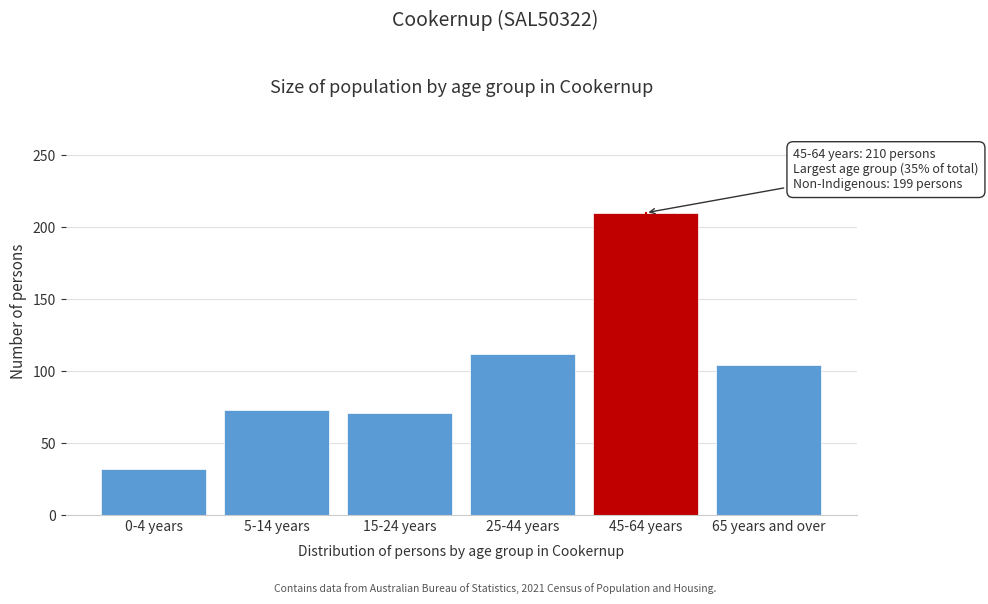

Reading left to right, transcribe all the data shown in this chart.

32	73	71	112	210	104